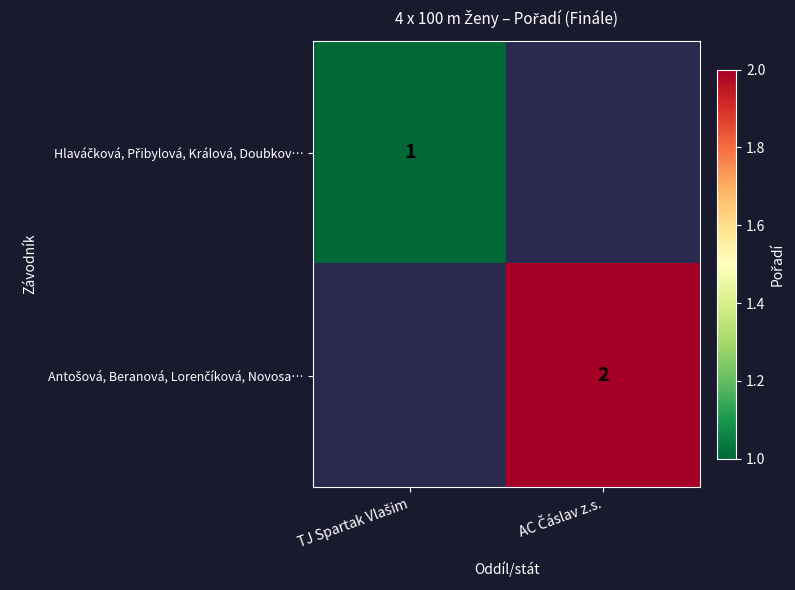

Is the value of Hlaváčková, Přibylová, Králová, Doubkov… at TJ Spartak Vlašim greater than the value of Antošová, Beranová, Lorenčíková, Novosa… at AC Čáslav z.s.?

No